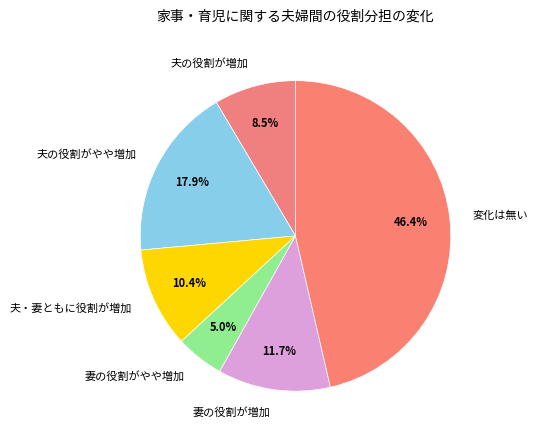

Combined, do 夫の役割がやや増加 and 妻の役割がやや増加 account for over 50%?

No